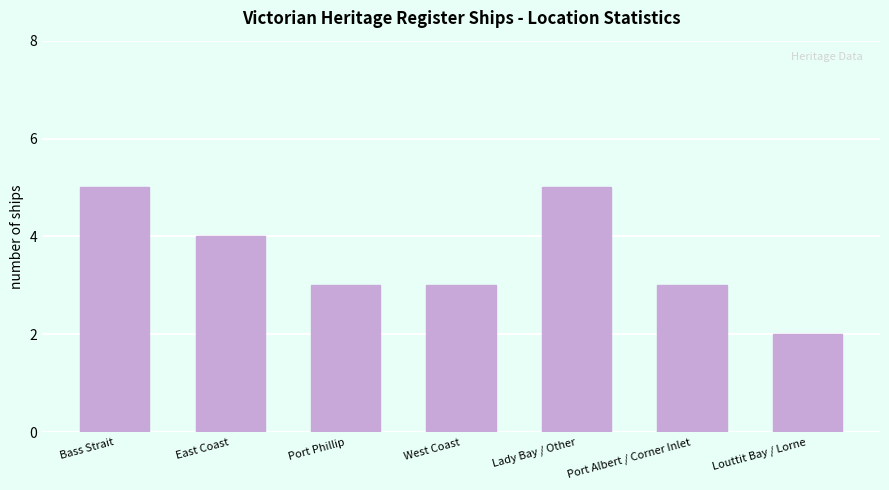

Between Lady Bay / Other and Port Albert / Corner Inlet, which is larger?

Lady Bay / Other